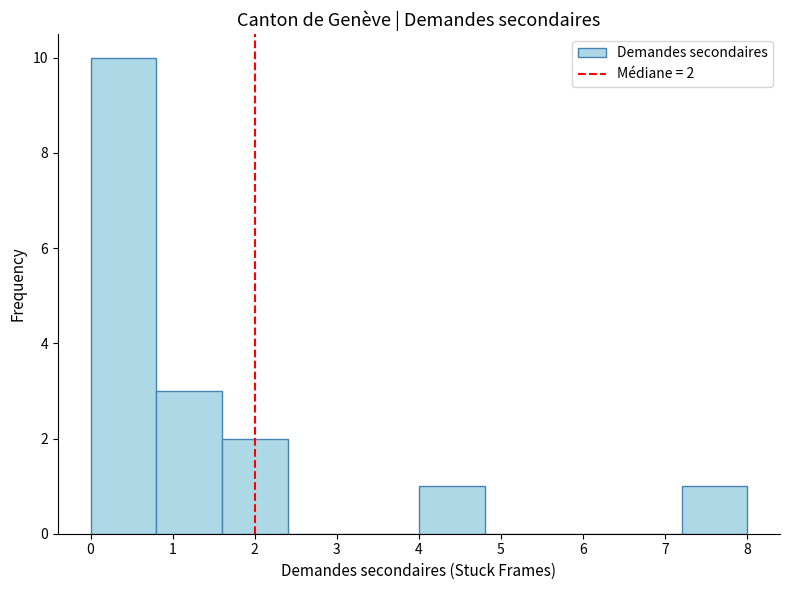

Which range on the x-axis has the tallest bar?

0.0 to 0.8